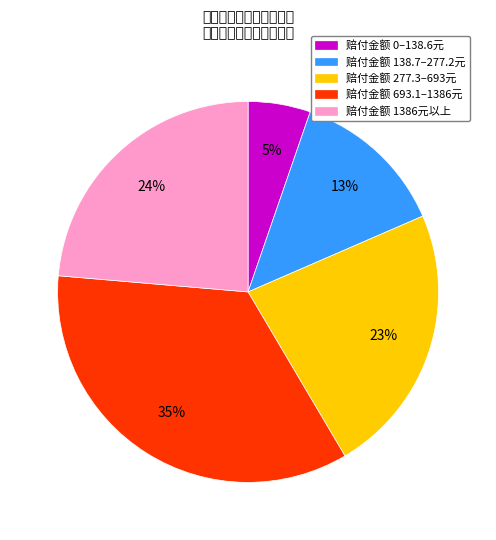

What percentage is the 赔付金额 0–138.6元 slice, to the nearest percent?

5%